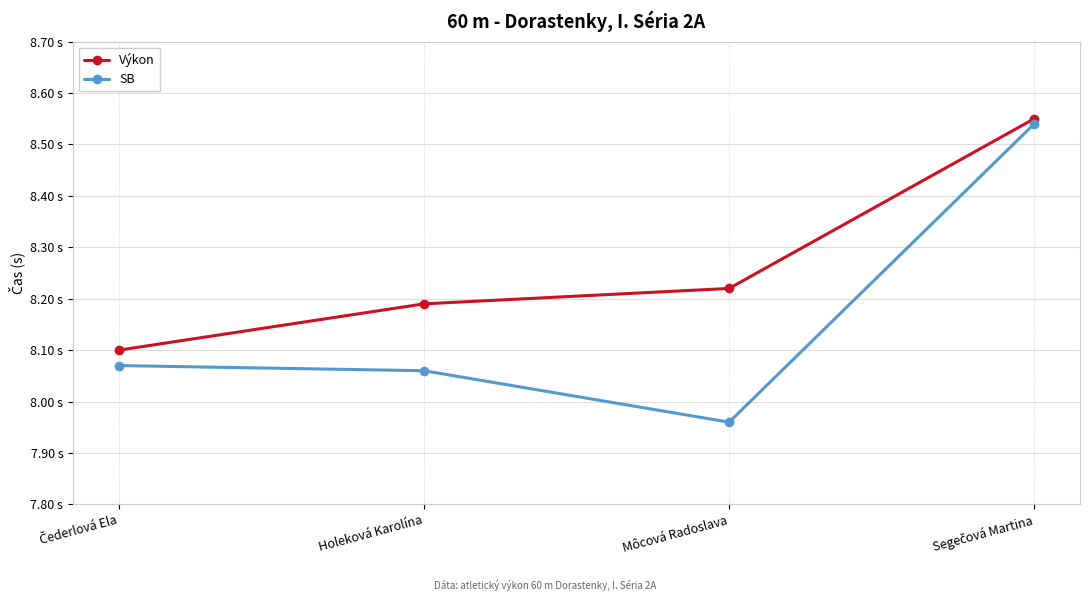

True or false: Výkon and SB intersect in this chart.

False